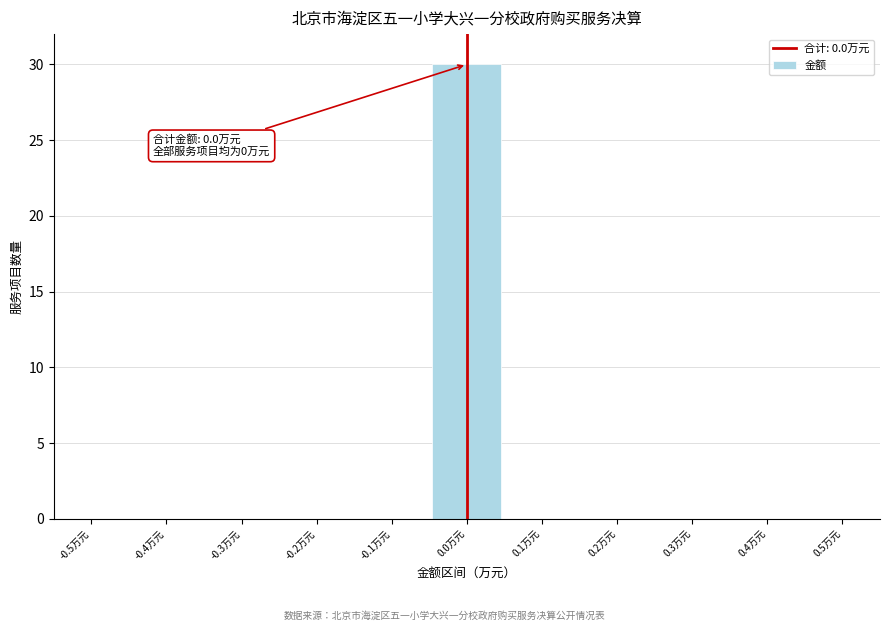

Reading left to right, what are all the values shown in this chart?

-0.5万元=0	-0.4万元=0	-0.3万元=0	-0.2万元=0	-0.1万元=0	0.0万元=30	0.1万元=0	0.2万元=0	0.3万元=0	0.4万元=0	0.5万元=0